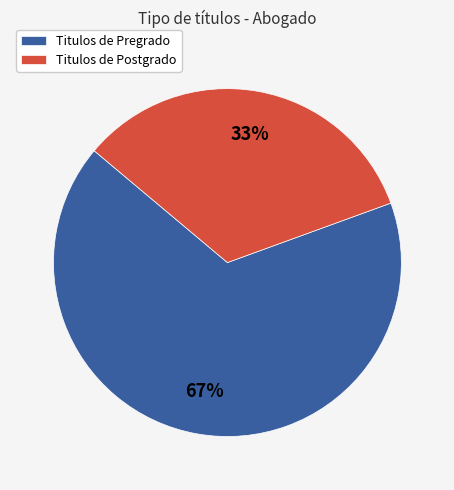

Between Titulos de Postgrado and Titulos de Pregrado, which is larger?

Titulos de Pregrado